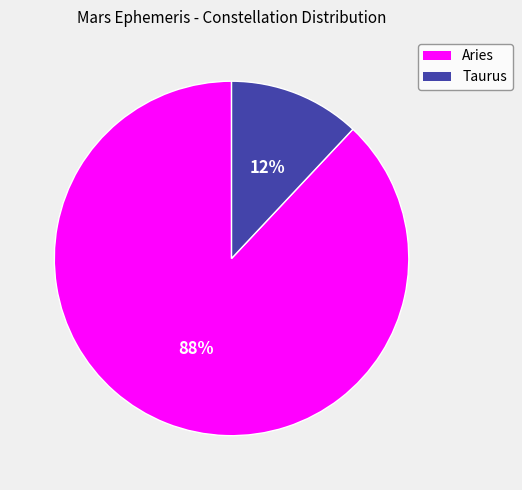

What is the ratio of the value at Aries to the value at Taurus?

7.3